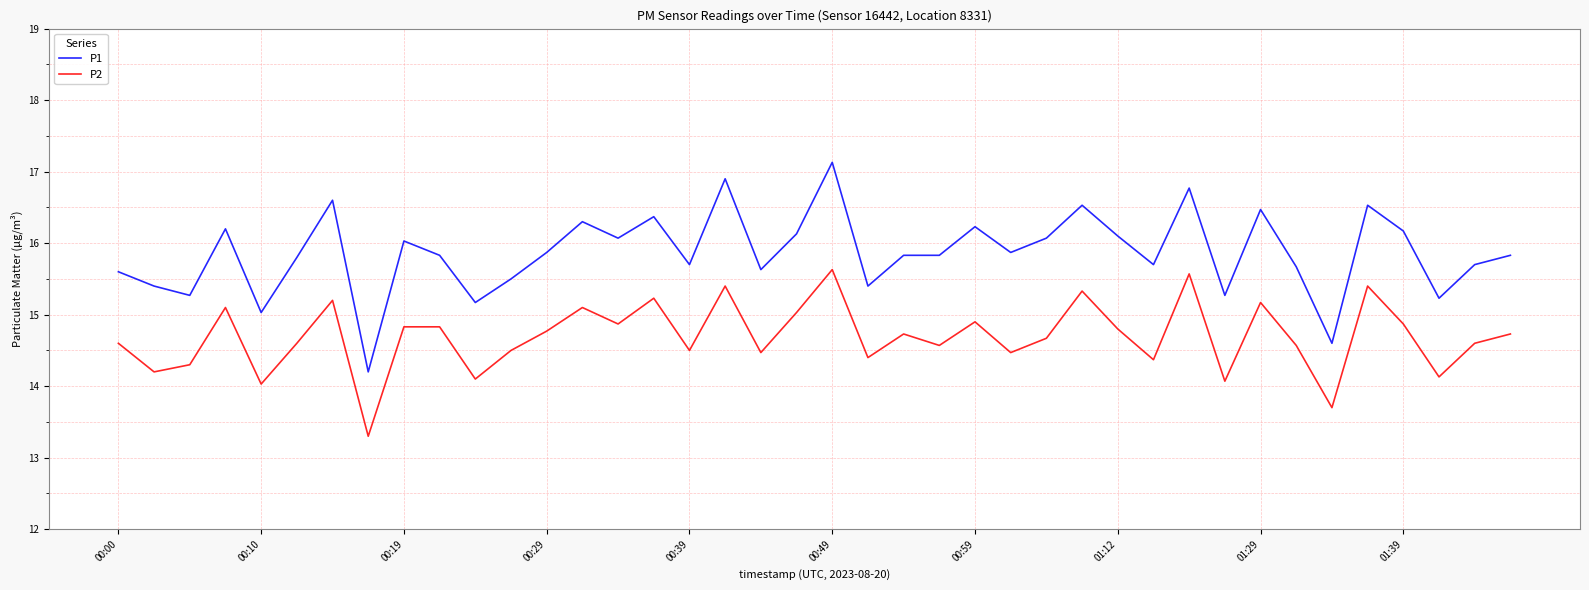

Reading left to right, what are all the values shown in this chart?

P1: 15.6	15.4	15.3	16.2	15.0	15.8	16.6	14.2	16.0	15.8	15.2	15.5	15.9	16.3	16.1	16.4	15.7	16.9	15.6	16.1	17.1	15.4	15.8	15.8	16.2	15.9	16.1	16.5	16.1	15.7	16.8	15.3	16.5	15.7	14.6	16.5	16.2	15.2	15.7	15.8
P2: 14.6	14.2	14.3	15.1	14.0	14.6	15.2	13.3	14.8	14.8	14.1	14.5	14.8	15.1	14.9	15.2	14.5	15.4	14.5	15.0	15.6	14.4	14.7	14.6	14.9	14.5	14.7	15.3	14.8	14.4	15.6	14.1	15.2	14.6	13.7	15.4	14.9	14.1	14.6	14.7